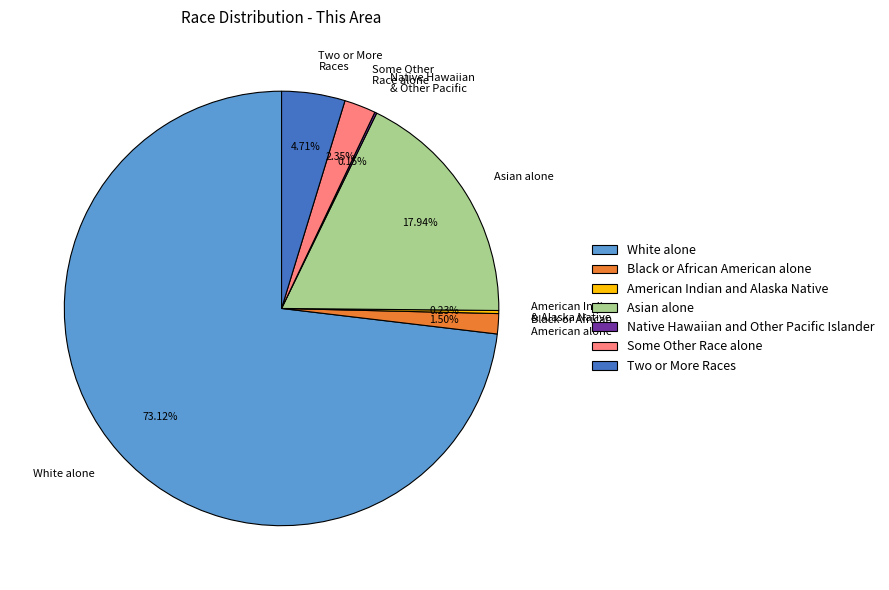

To the nearest percent, what is the average slice percentage?

14%